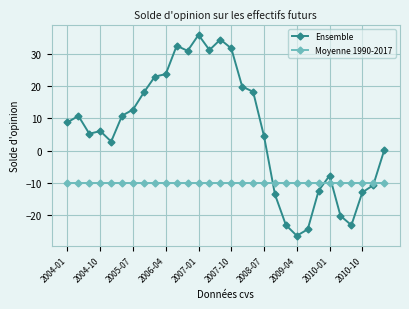

Which series has the largest range (max minus min)?

Ensemble